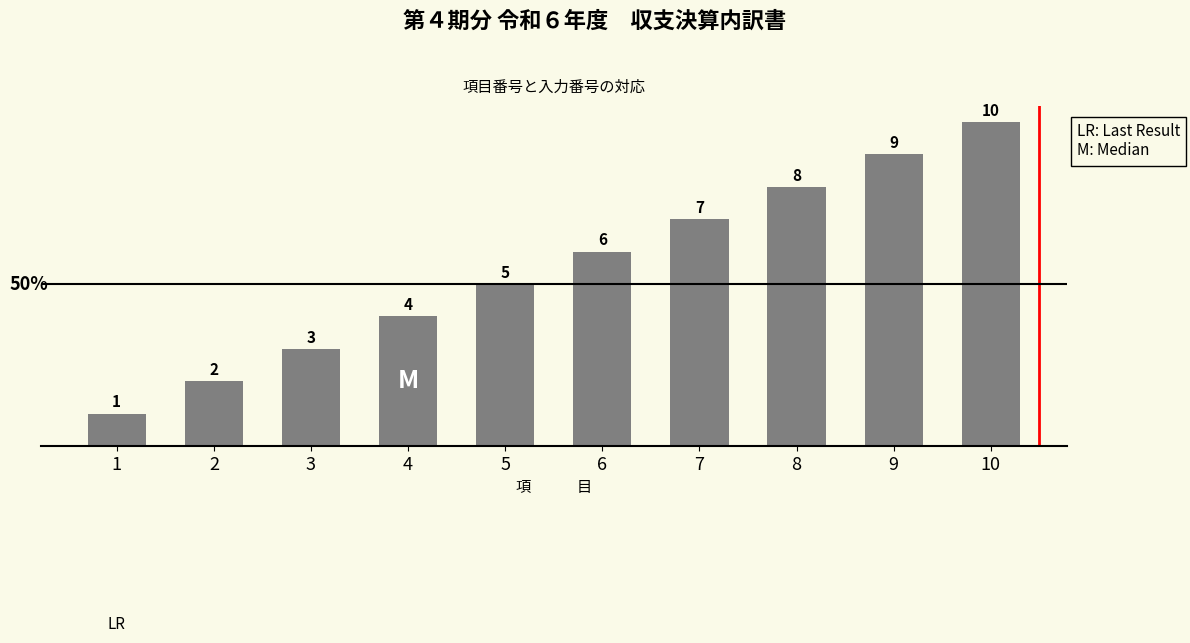

List the labels in order of value, smallest first.

1, 2, 3, 4, 5, 6, 7, 8, 9, 10